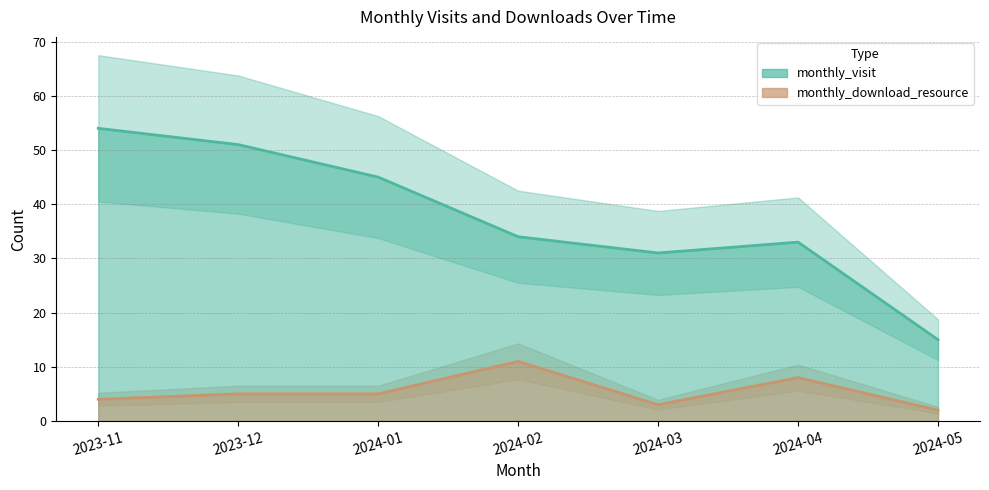

Which label corresponds to the largest value in the chart?

2023-11